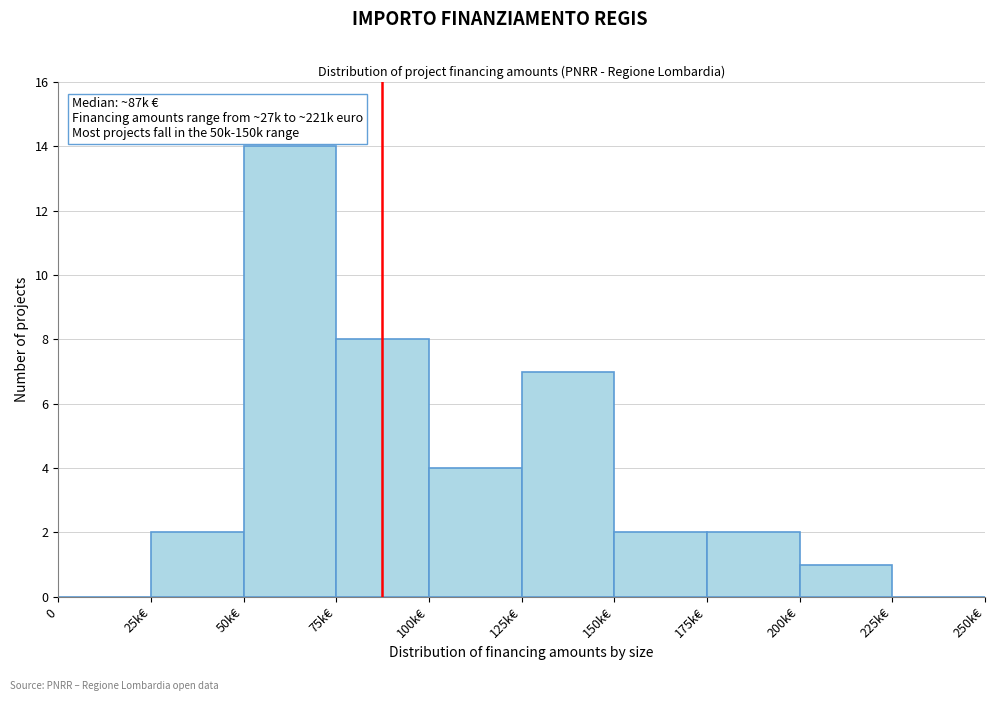

Reading left to right, extract all data points from this chart.

0=0	25k€=2	50k€=14	75k€=8	100k€=4	125k€=7	150k€=2	175k€=2	200k€=1	225k€=0